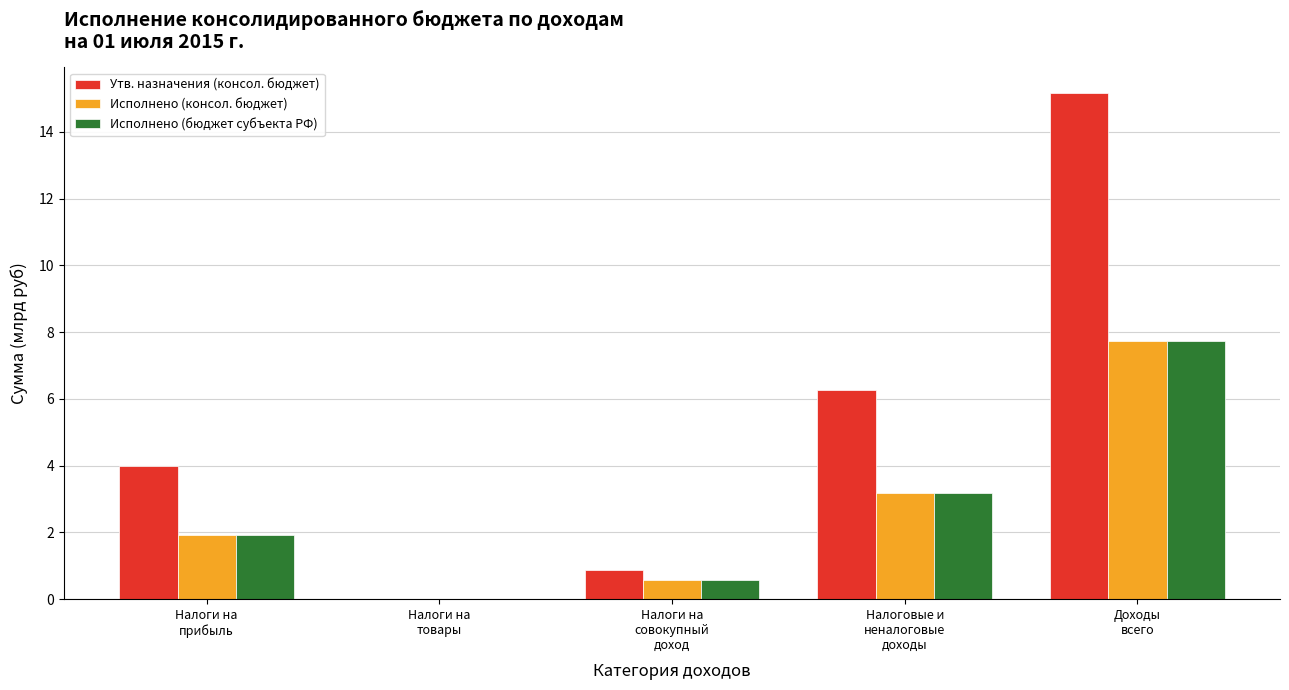

Between Налоги на
совокупный
доход and Доходы
всего, which series saw the biggest shift?

Утв. назначения (консол. бюджет)